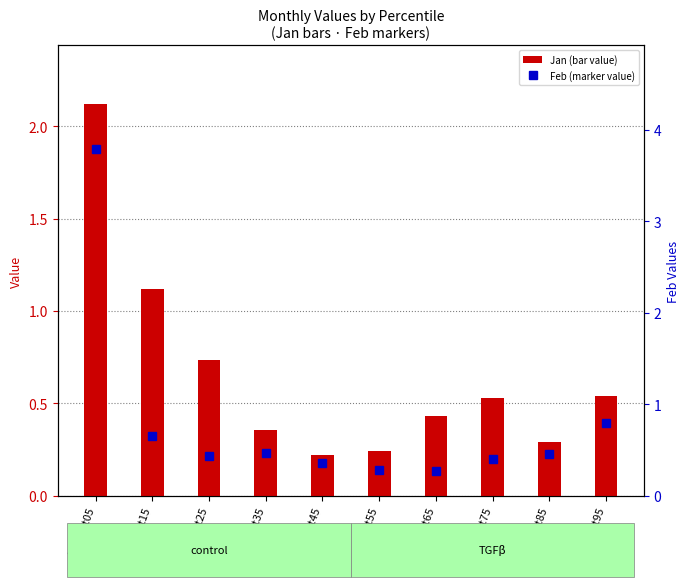

What is the average value of the Feb (marker) series?

0.8